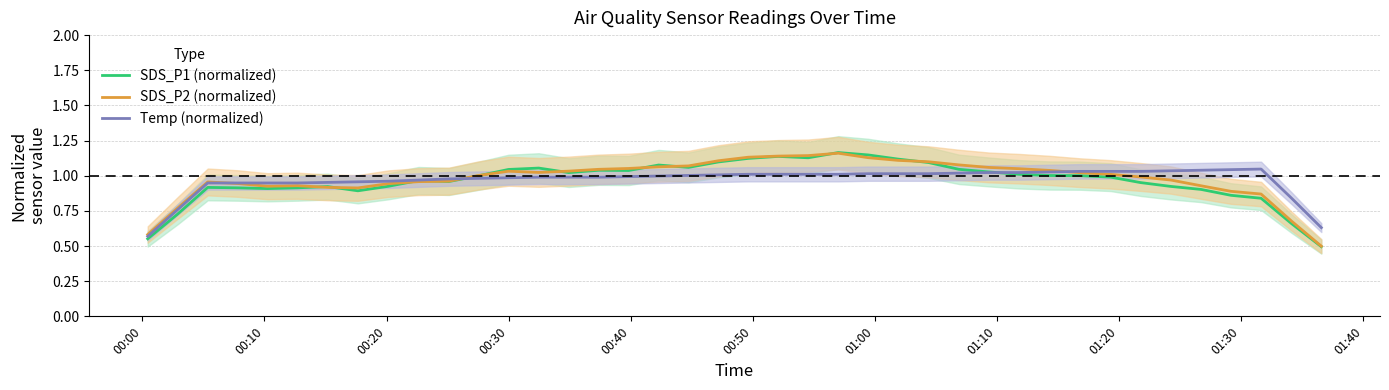

Which series has the largest total across all categories?

SDS_P2 (normalized)